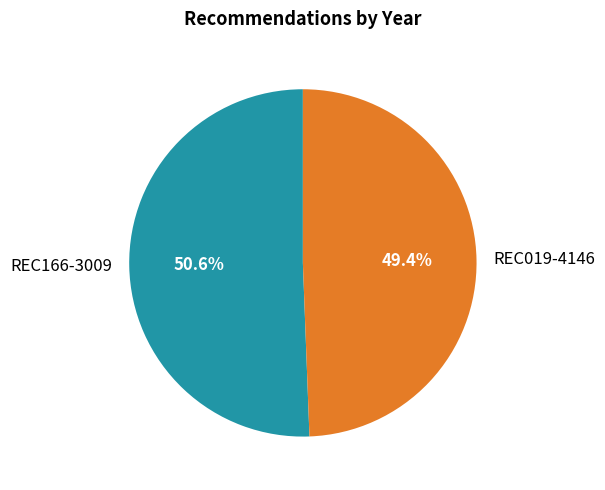

Rank the categories by value from lowest to highest.

REC019-4146, REC166-3009